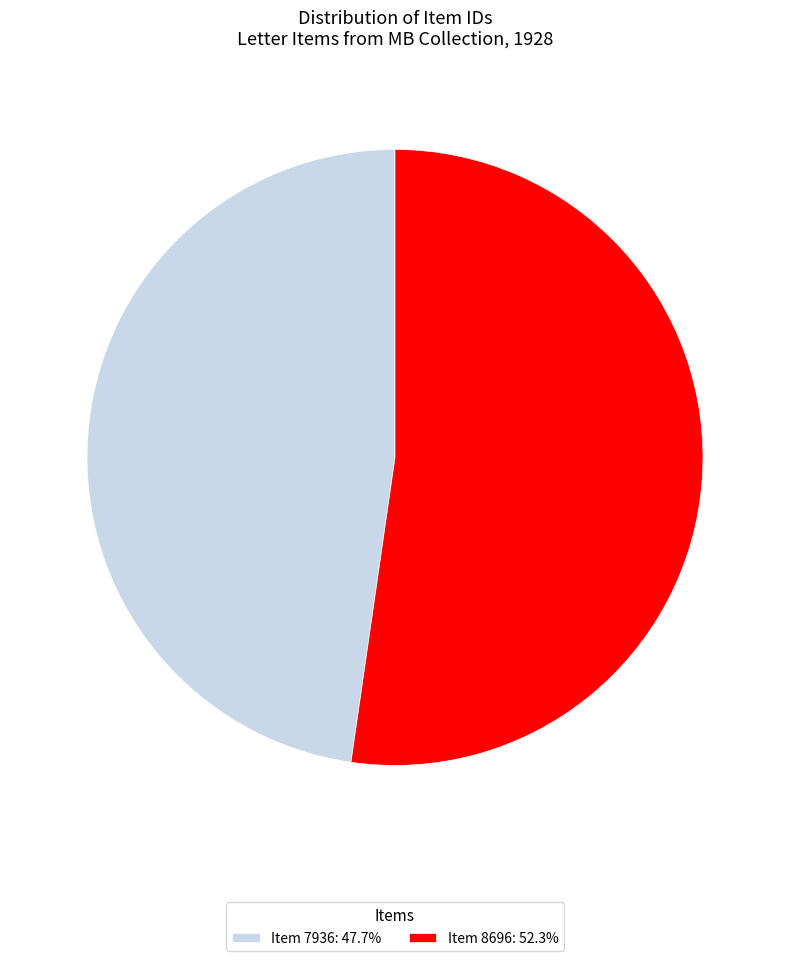

Does Item 7936 account for over 50% of the chart?

No